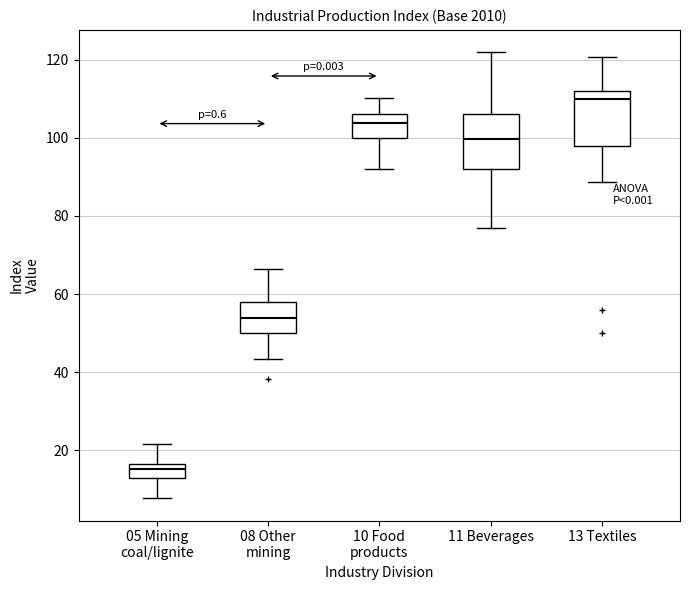

Reading left to right, transcribe this box plot: for each box, give where its median line is, the range the box spans, and where its two whiskers end, as read against the y-axis. The values are not printed on the chart, so give them approximately, as read against the axis.

05 Mining coal/lignite: median 16 (inside the box), box 12 to 16, whiskers 8 to 22
08 Other mining: median 54, box 50 to 58, whiskers 44 to 66
10 Food products: median 104, box 100 to 106, whiskers 92 to 110
11 Beverages: median 100, box 92 to 106, whiskers 78 to 122
13 Textiles: median 110, box 98 to 112, whiskers 88 to 120